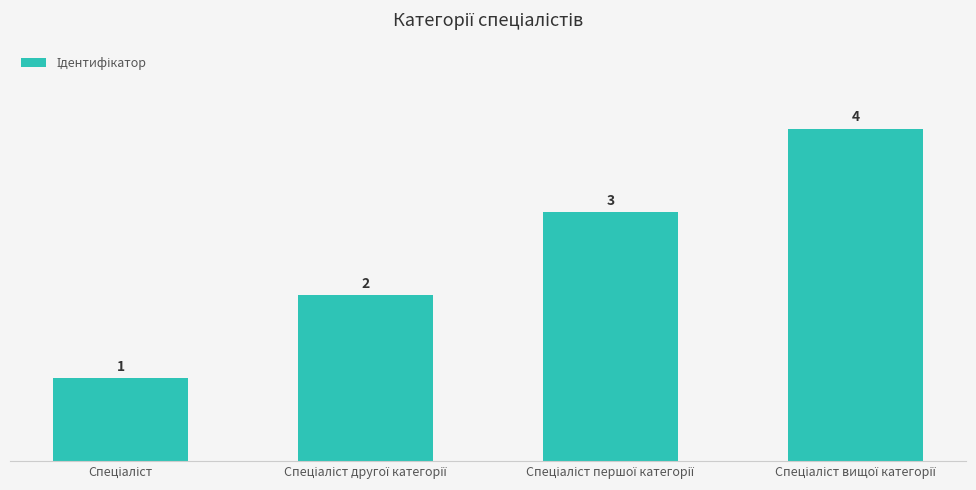

How many values are between 2 and 4?

3